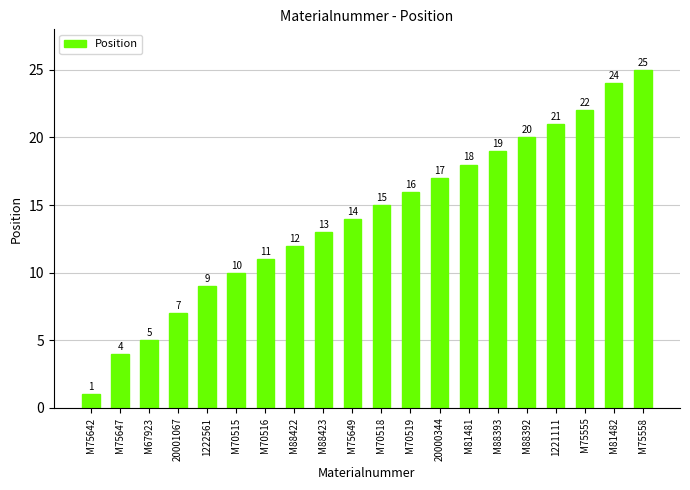

True or false: the data shows 2 at M75647.

False